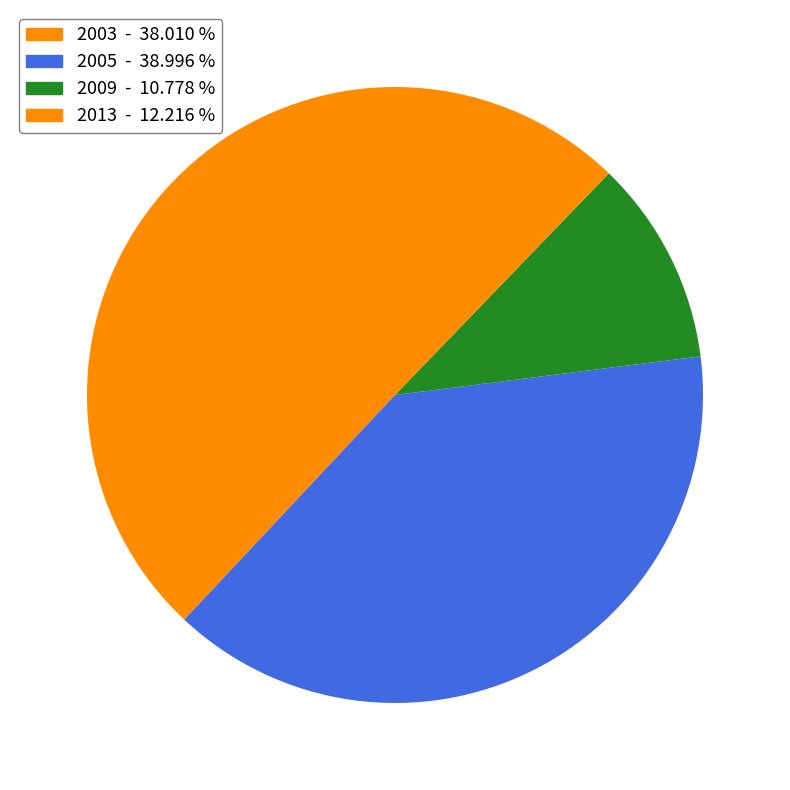

How many segments does this pie chart have?

4